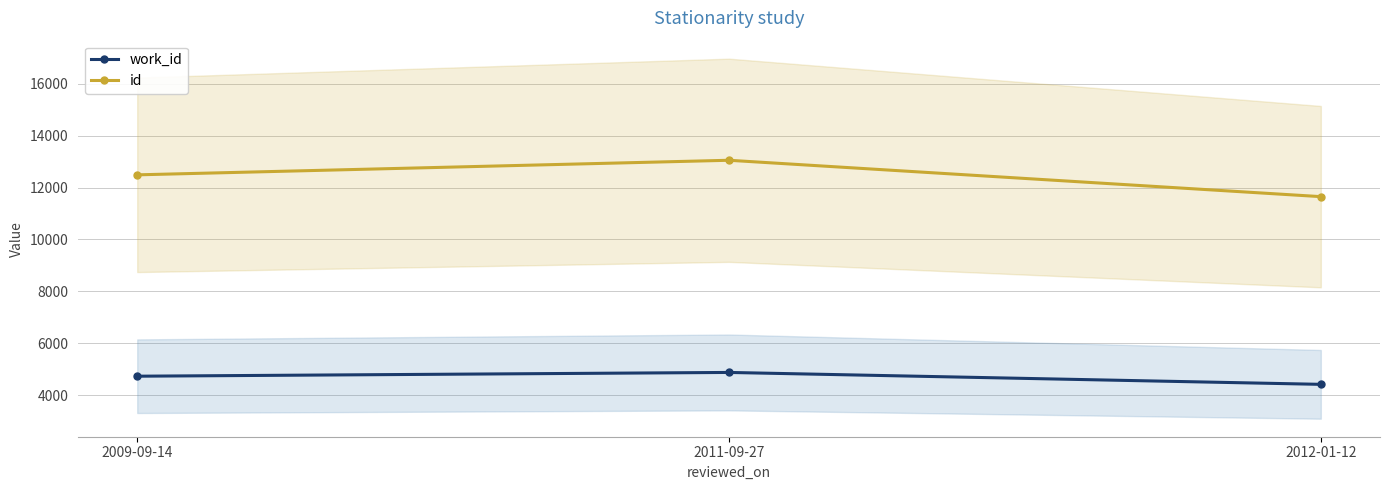

What position from the left is 2009-09-14?

1